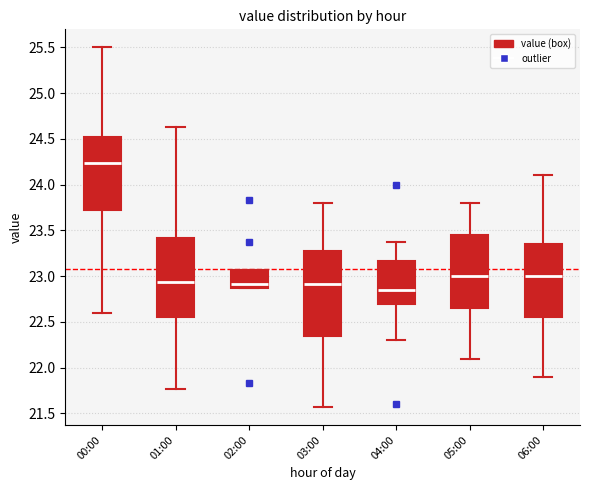

Which box has the highest median line?

00:00